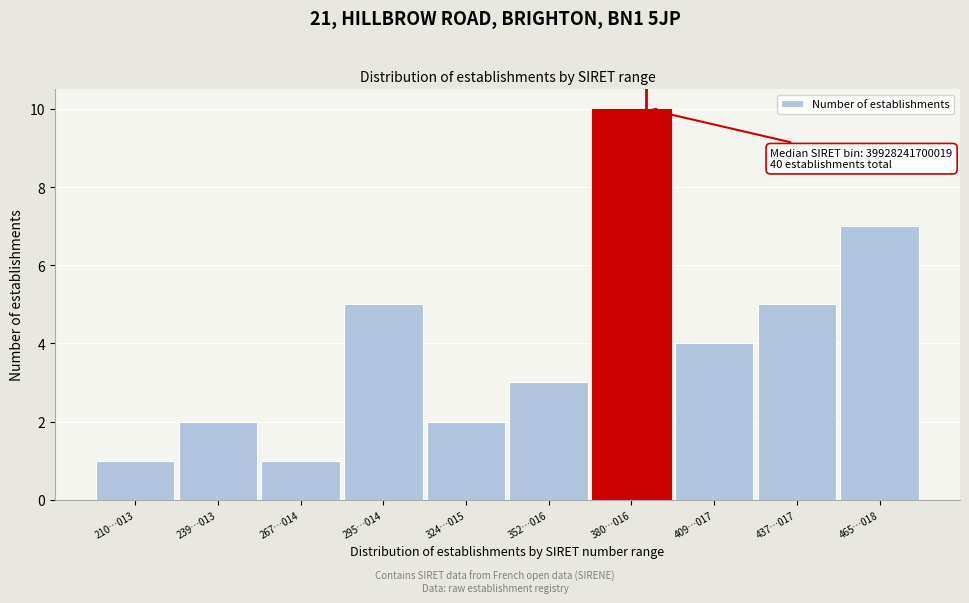

Reading left to right, what are all the values shown in this chart?

210…013=1	239…013=2	267…014=1	295…014=5	324…015=2	352…016=3	380…016=10	409…017=4	437…017=5	465…018=7